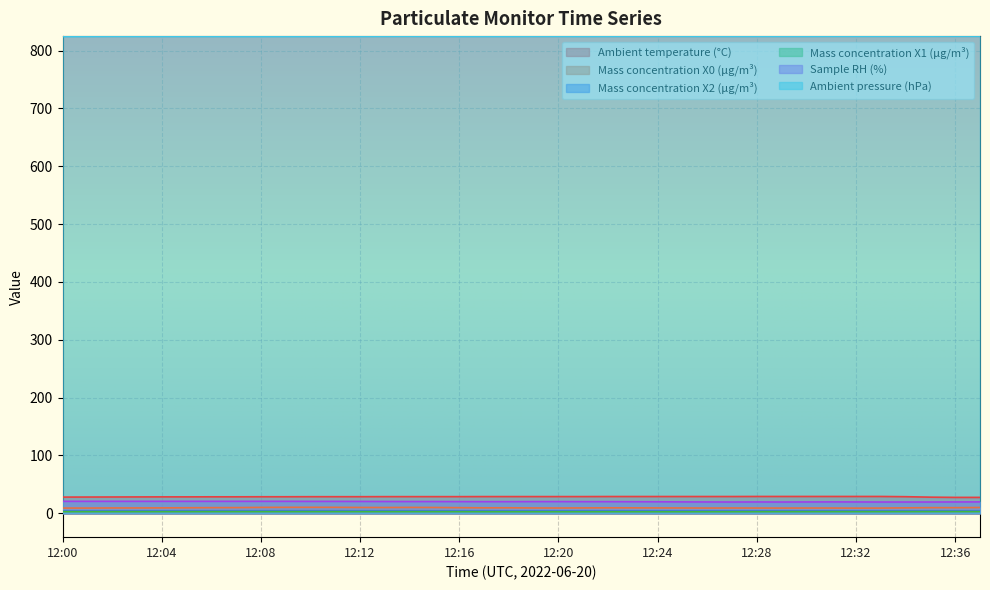

Which has a higher value, 12:11 or 12:22?

12:22